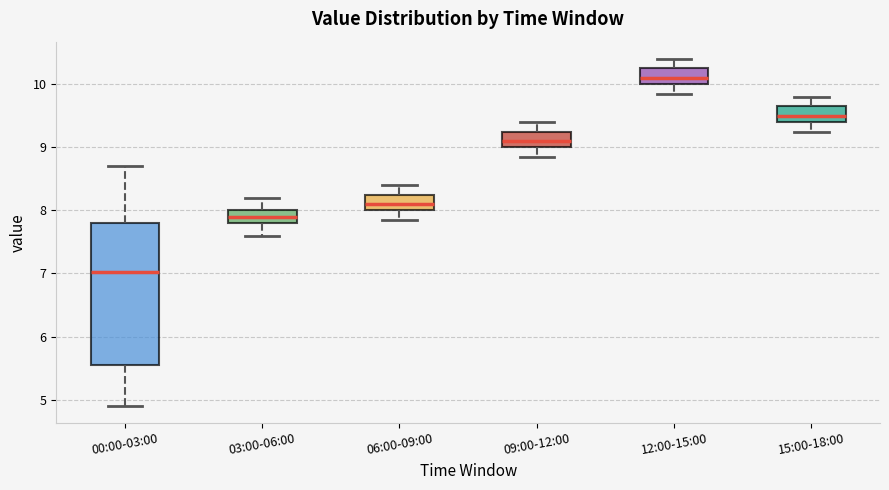

Which box has the lowest median line?

00:00-03:00